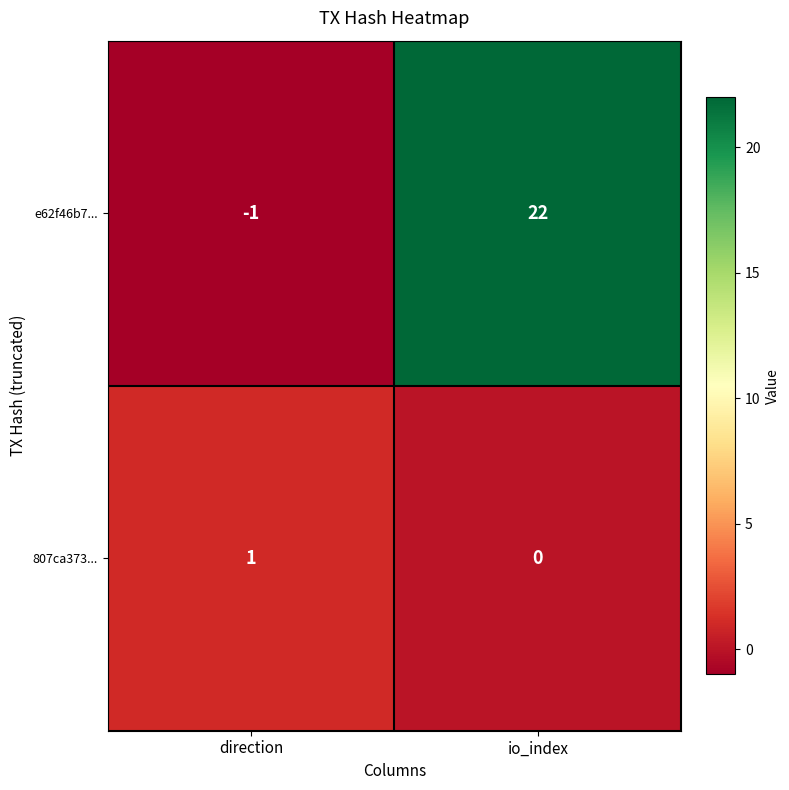

Count the number of data series in this chart.

2